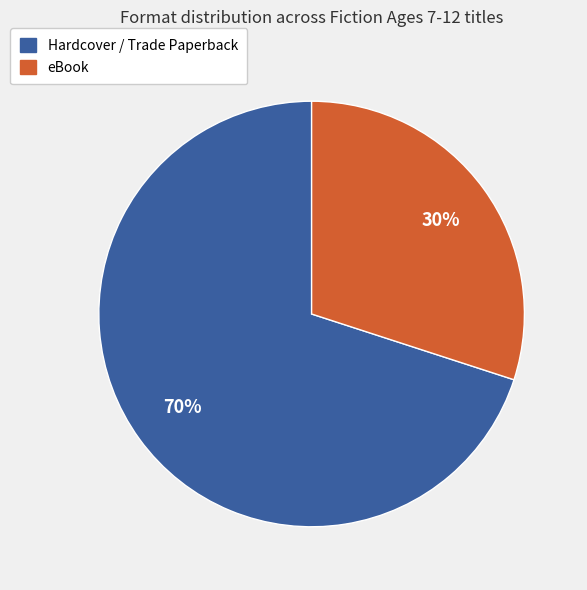

Which category accounts for the majority?

Hardcover / Trade Paperback